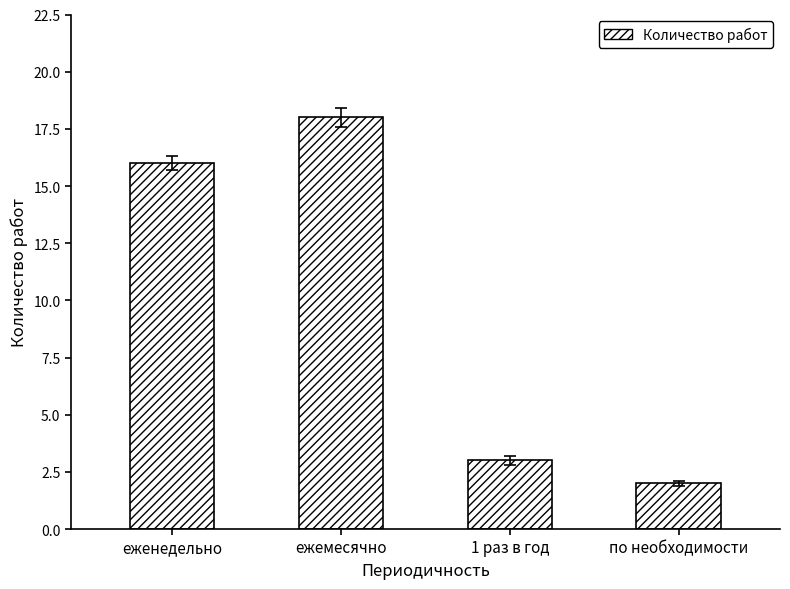

Reading right to left, transcribe all the data shown in this chart.

2	3	18	16